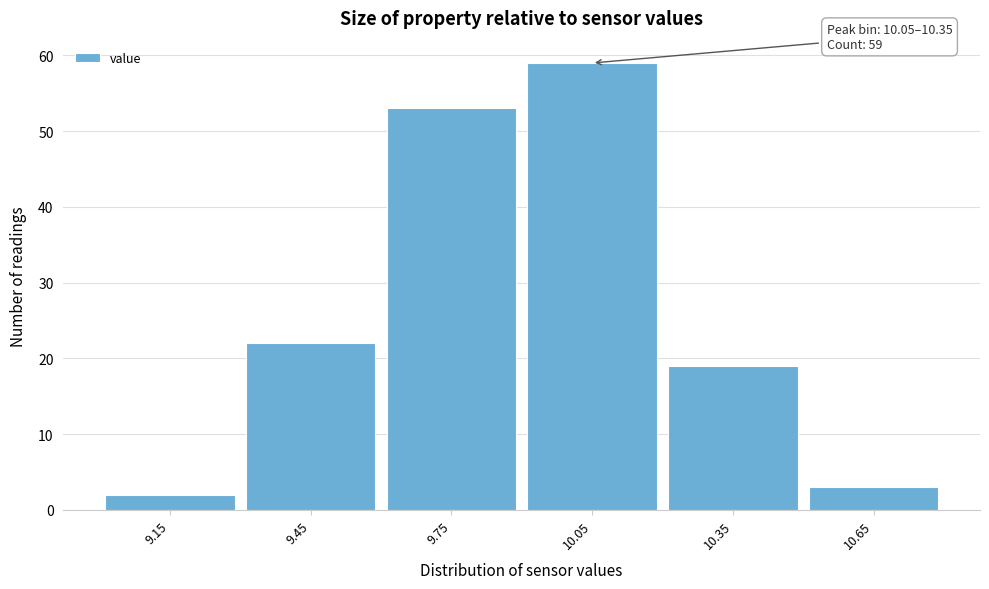

Reading right to left, what are all the values shown in this chart?

10.65=3	10.35=19	10.05=59	9.75=53	9.45=22	9.15=2